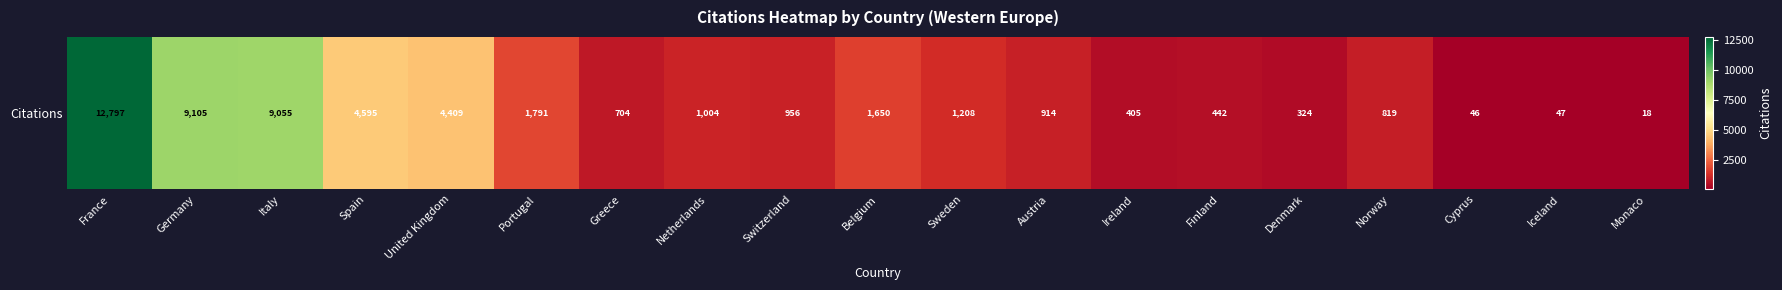

What is the difference between the maximum and minimum values?

12779